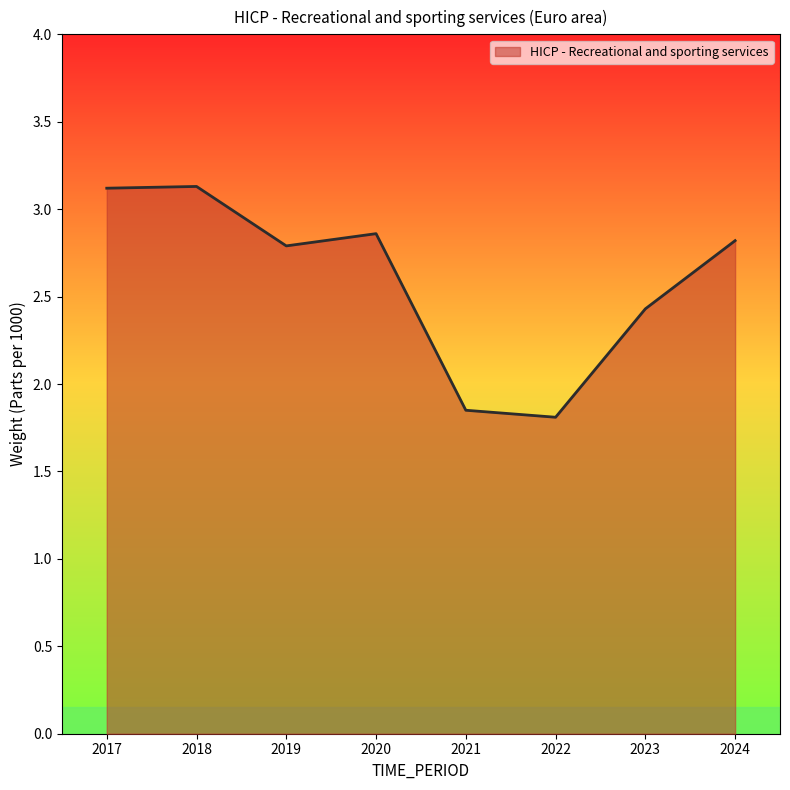

Where does the data first go above 2?

2017